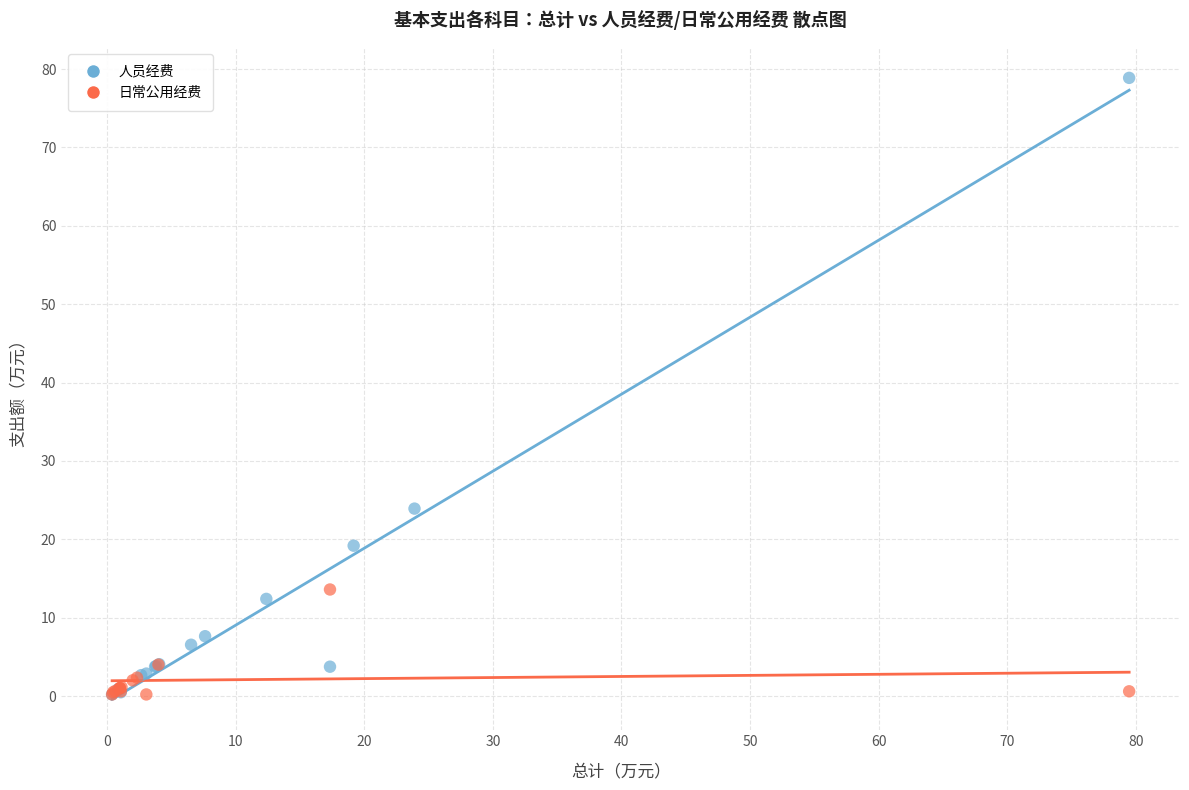

Which series reaches the maximum Y coordinate?

人员经费